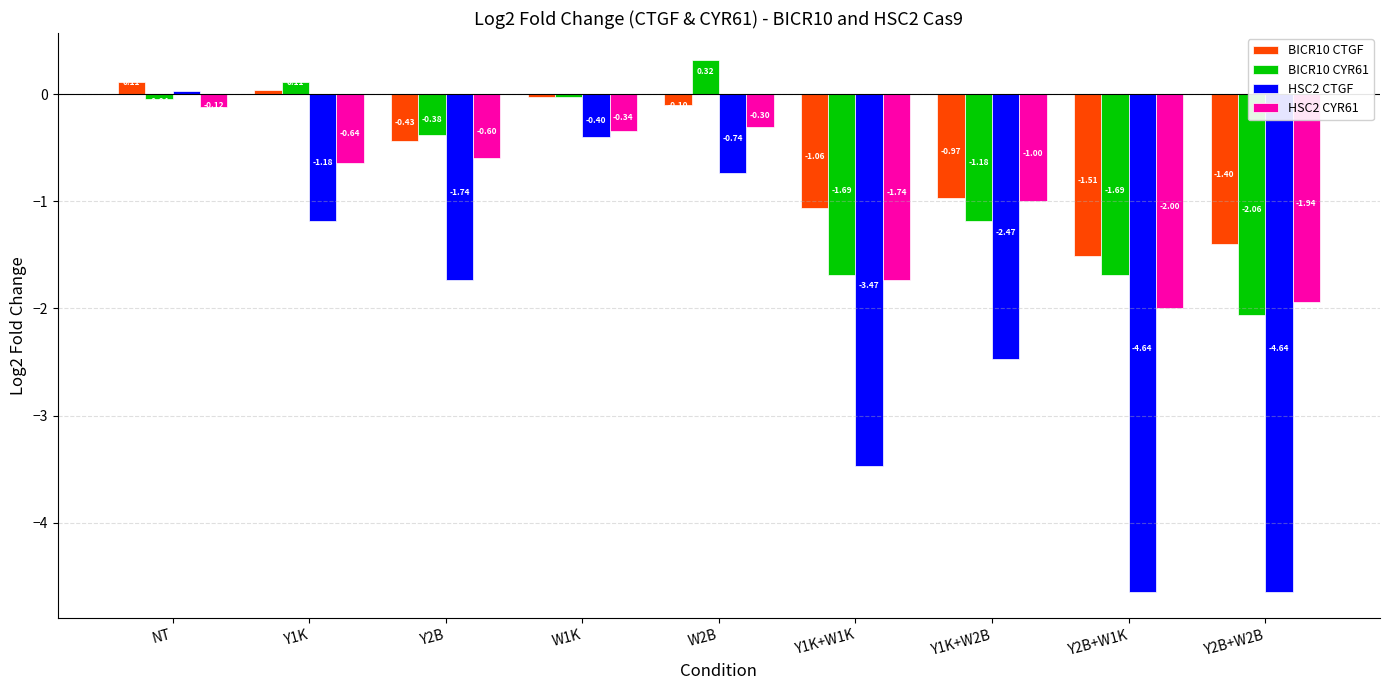

What is the difference between the highest and lowest values at Y1K?

1.3